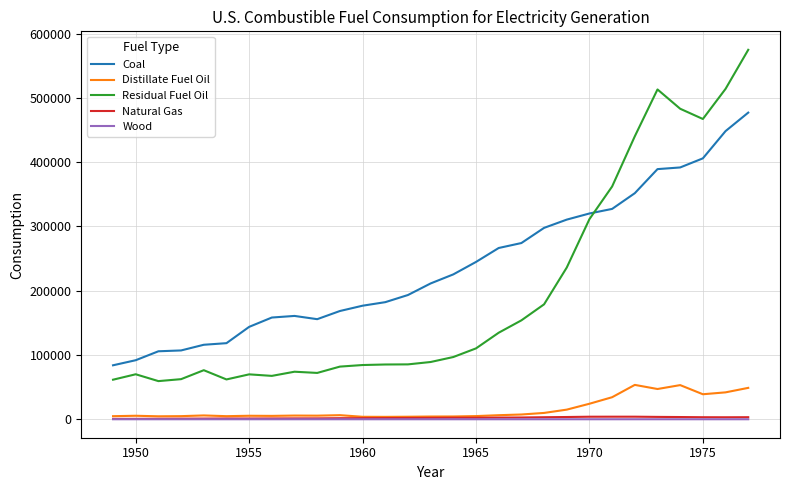

Which series has the largest range (max minus min)?

Residual Fuel Oil